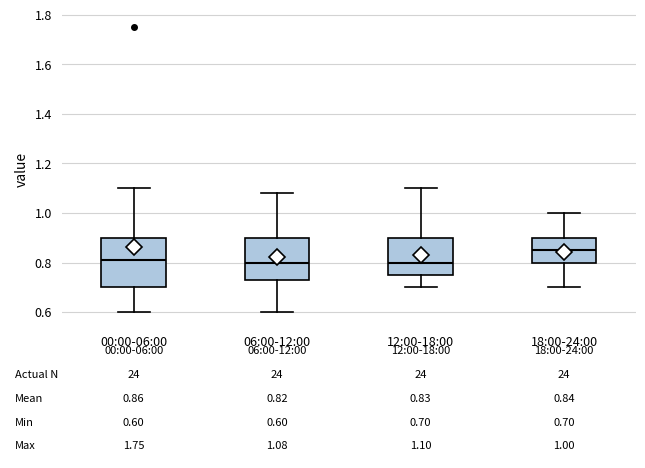

Which box is the tallest, from its lower edge to its upper edge?

00:00-06:00